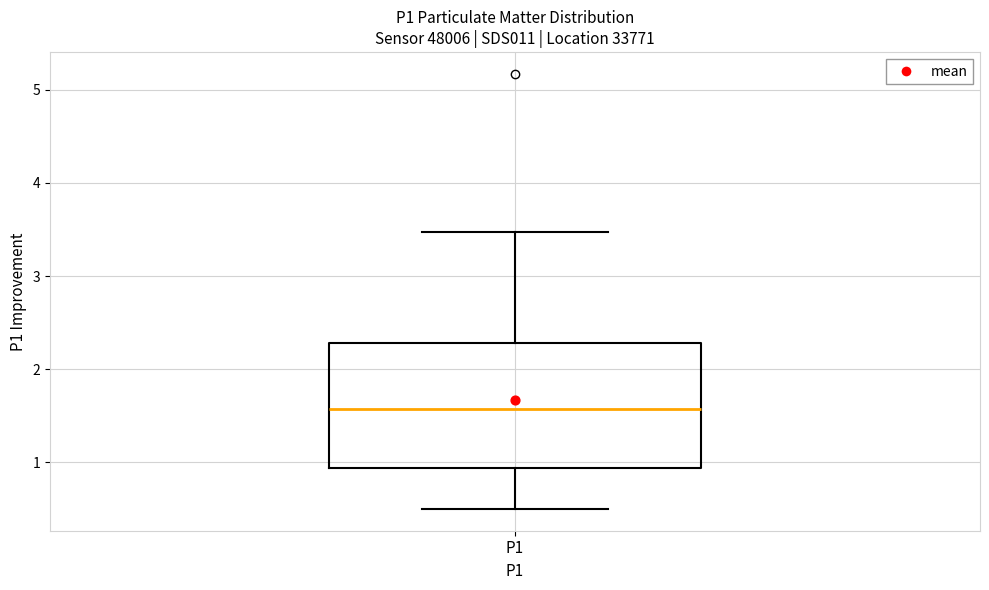

Read this box plot against the y-axis: the position of the median line, the range covered by the box, and the ends of both whiskers. The values are not printed on the chart, so give them approximately, as read against the axis.

median 1.6, box 0.9 to 2.3, whiskers 0.5 to 3.5